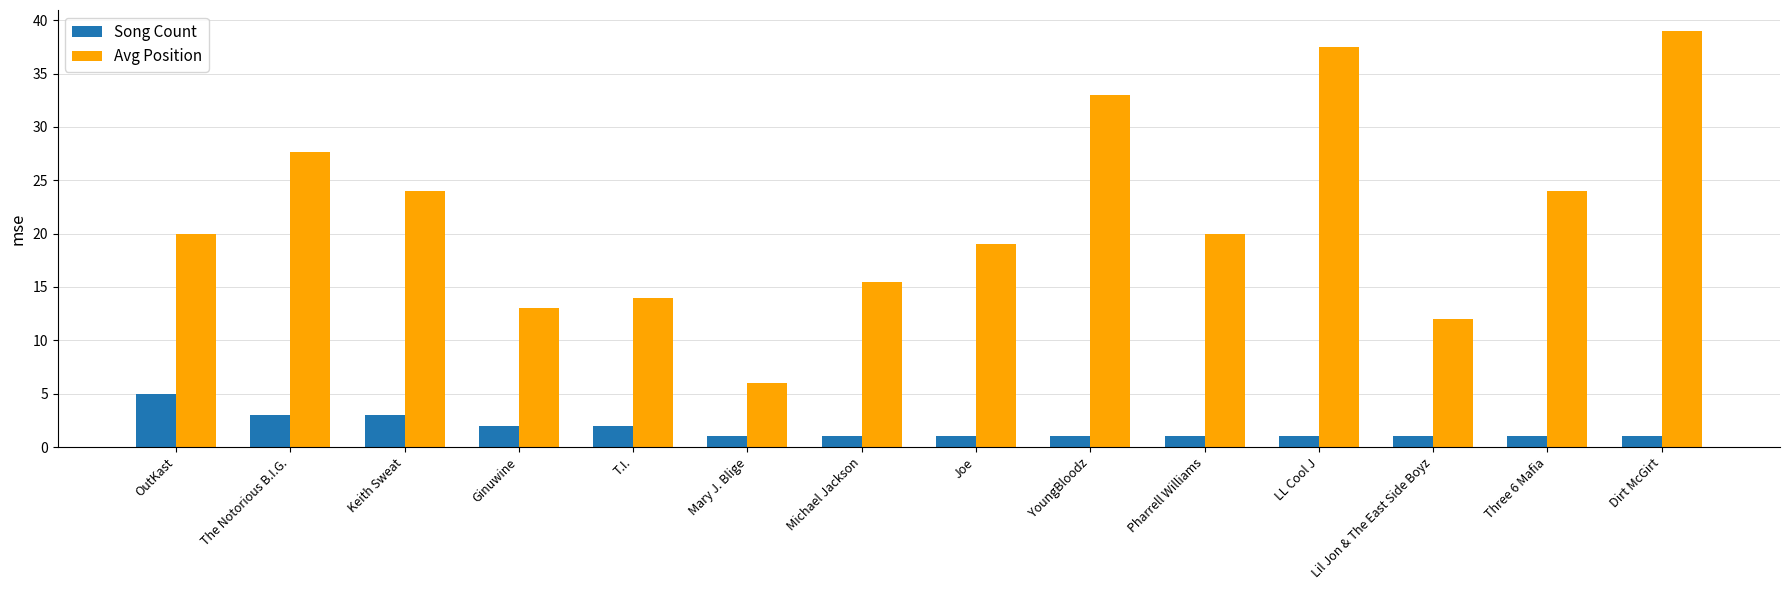

Which series has the widest spread of values?

Avg Position